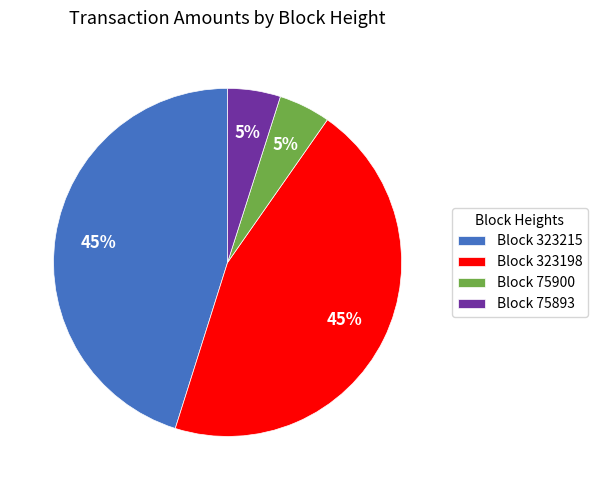

How many segments does this pie chart have?

4